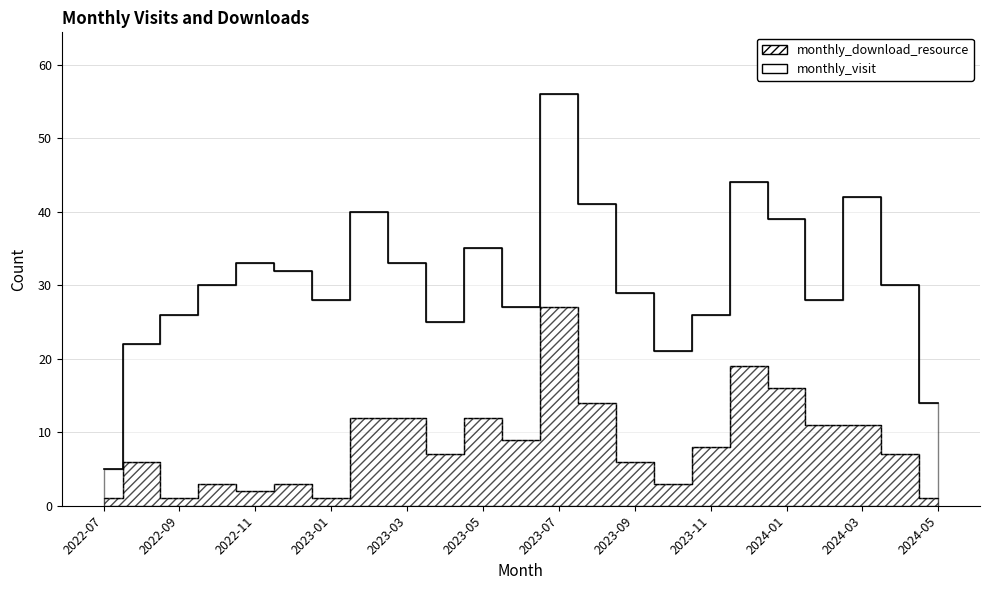

The chart shows a value of 17 at 2023-05. True or false?

False